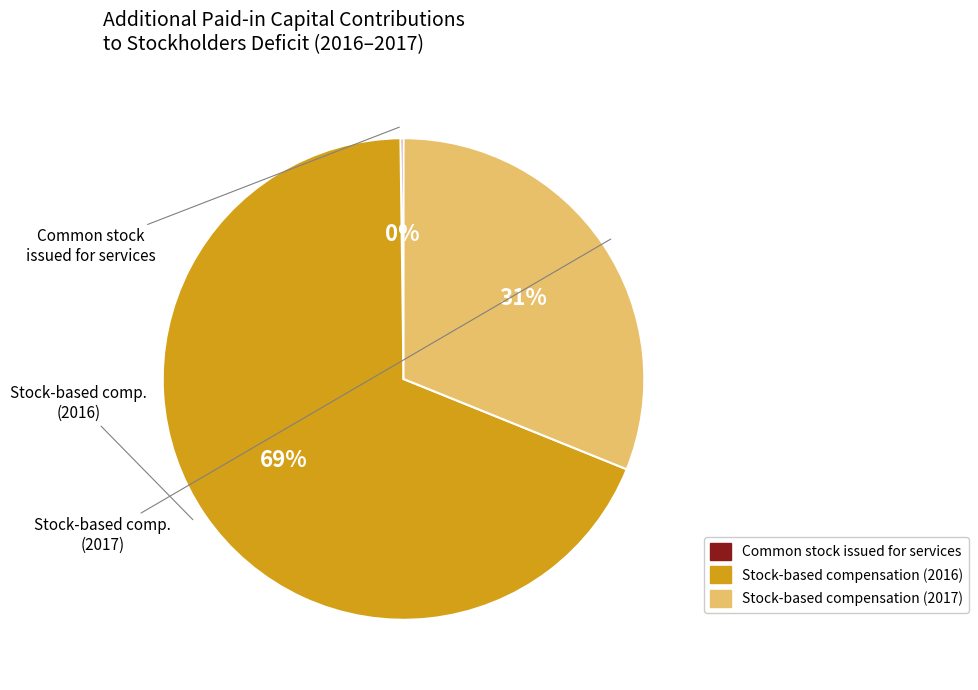

Count the number of slices in the pie.

3